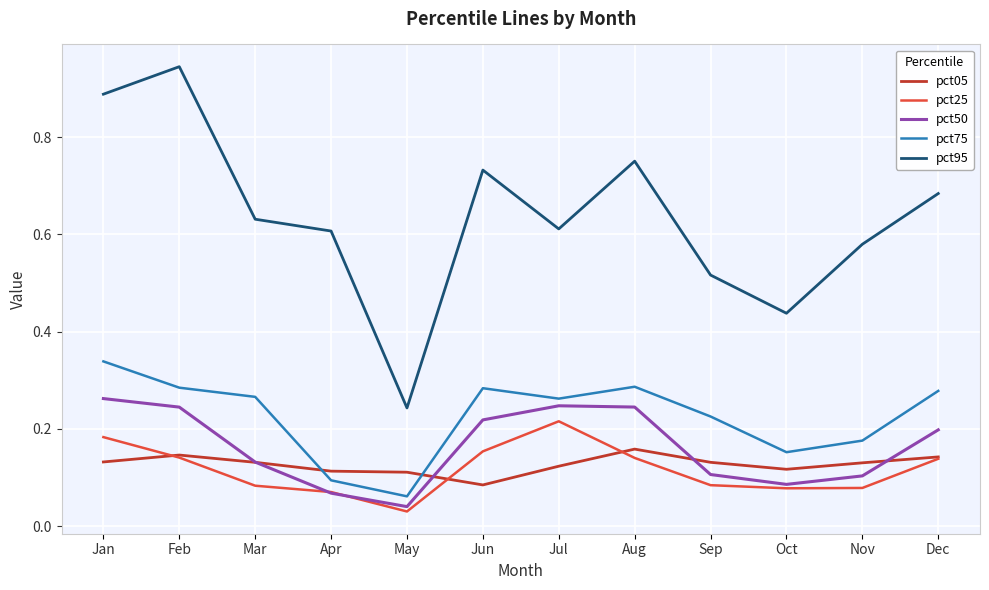

True or false: pct75 and pct50 cross at least once.

False